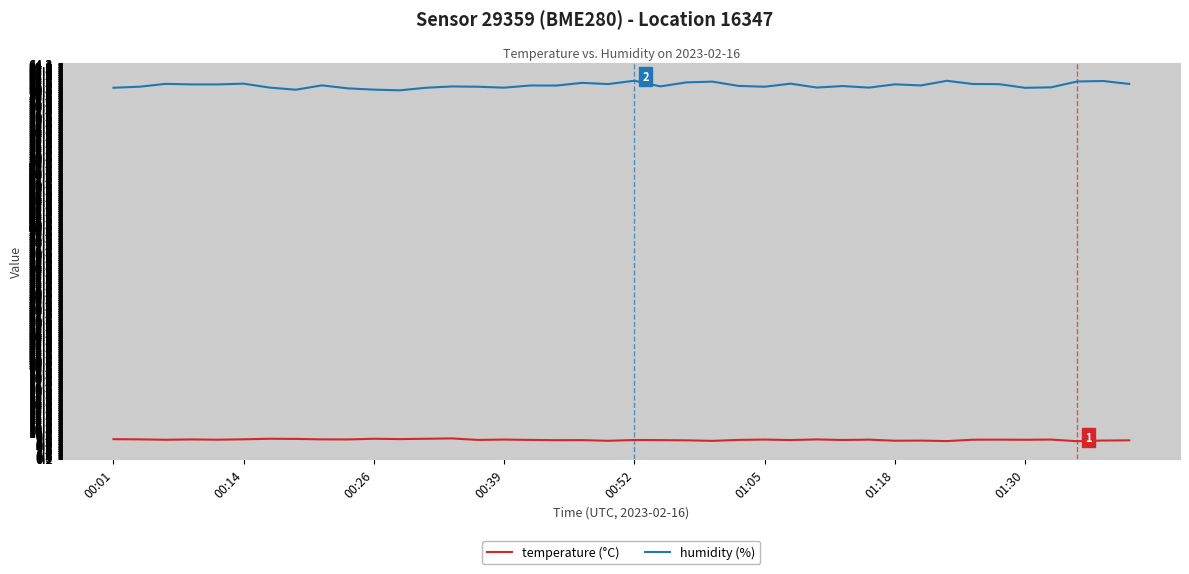

List the series in order of their peak value, highest first.

humidity (%), temperature (°C)